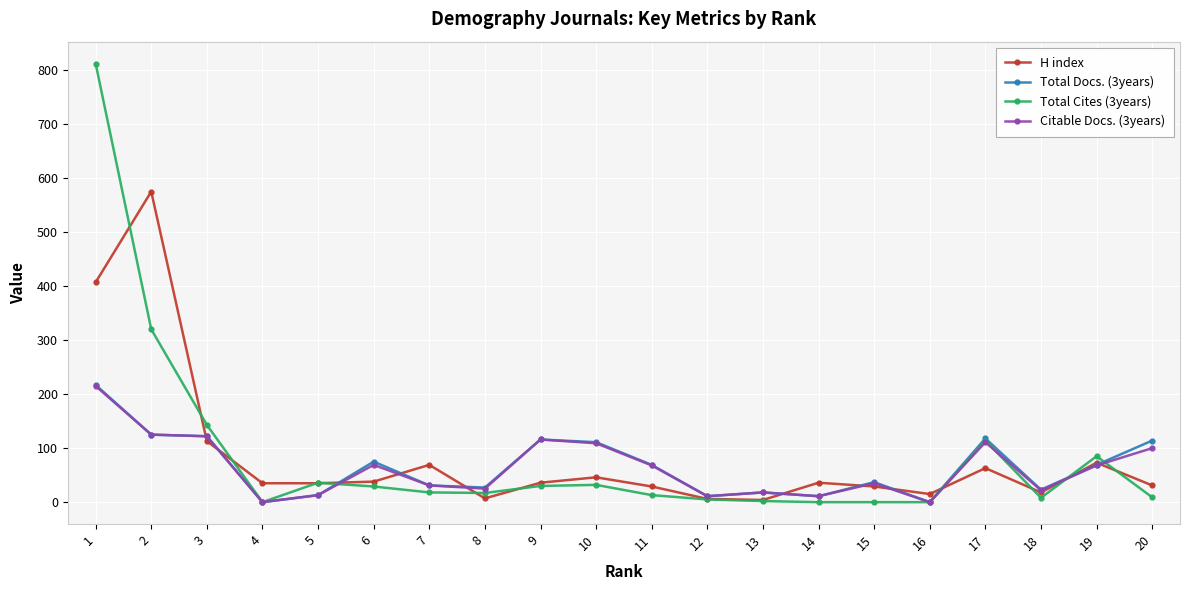

The value of Total Cites (3years) at 10 is 32. True or false?

True